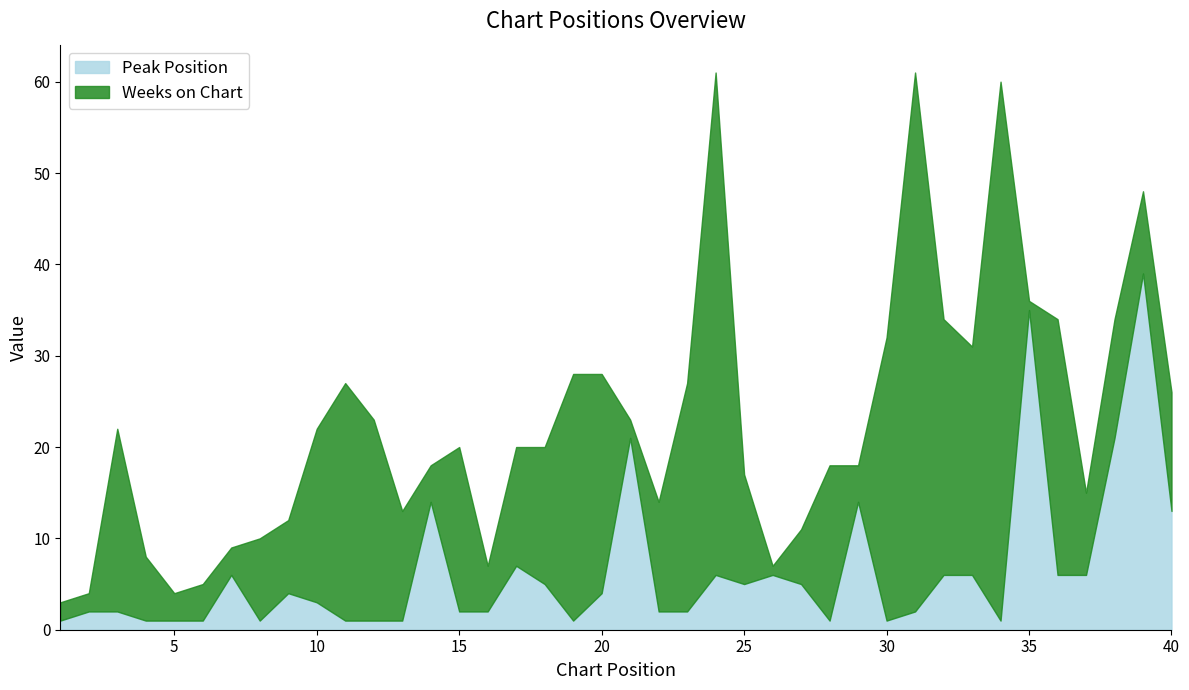

Which series has the widest spread of values?

Weeks on Chart